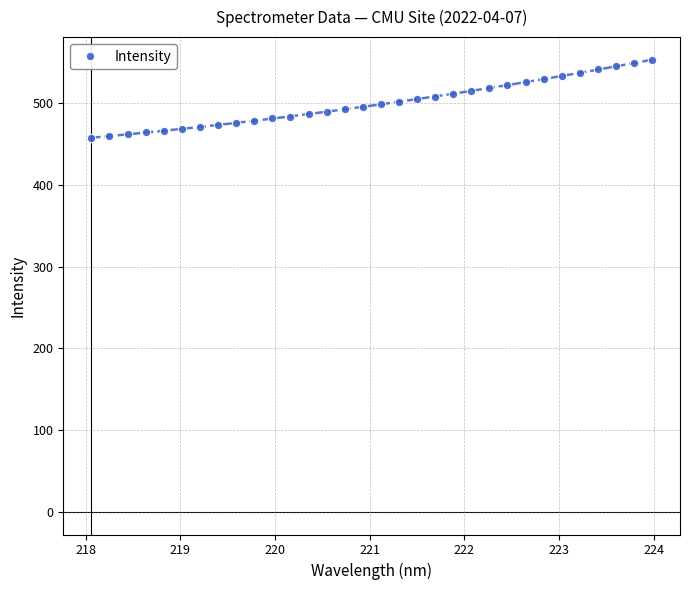

How many data points in Intensity are above 498?

16